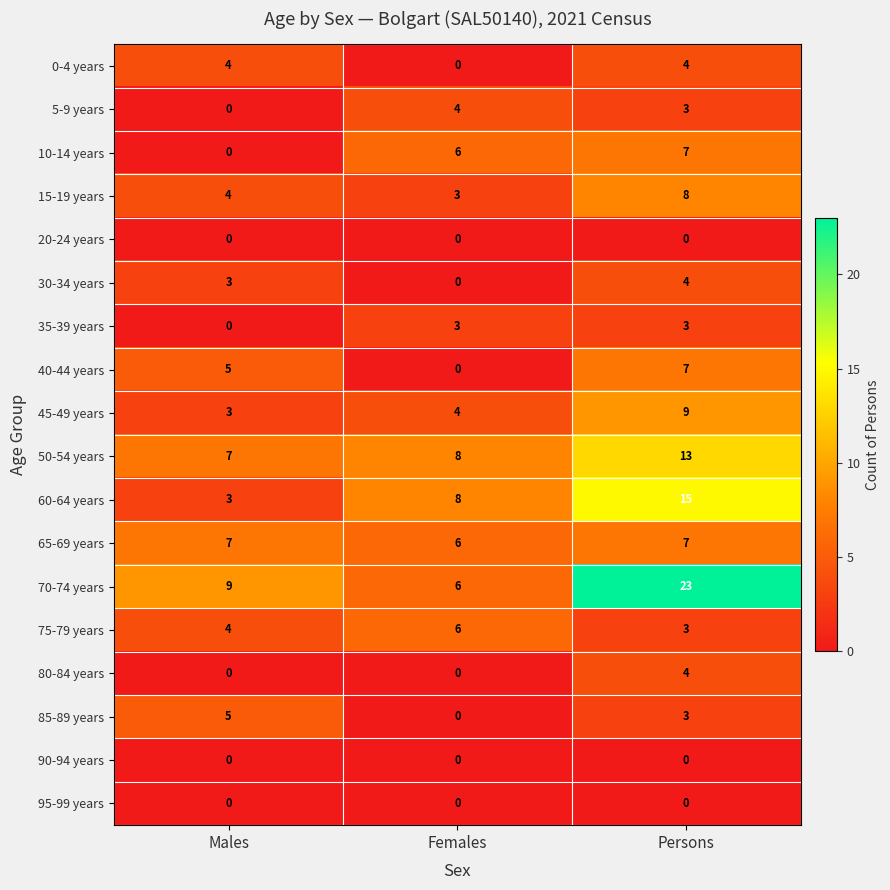

Which series changed the most between Males and Persons?

70-74 years